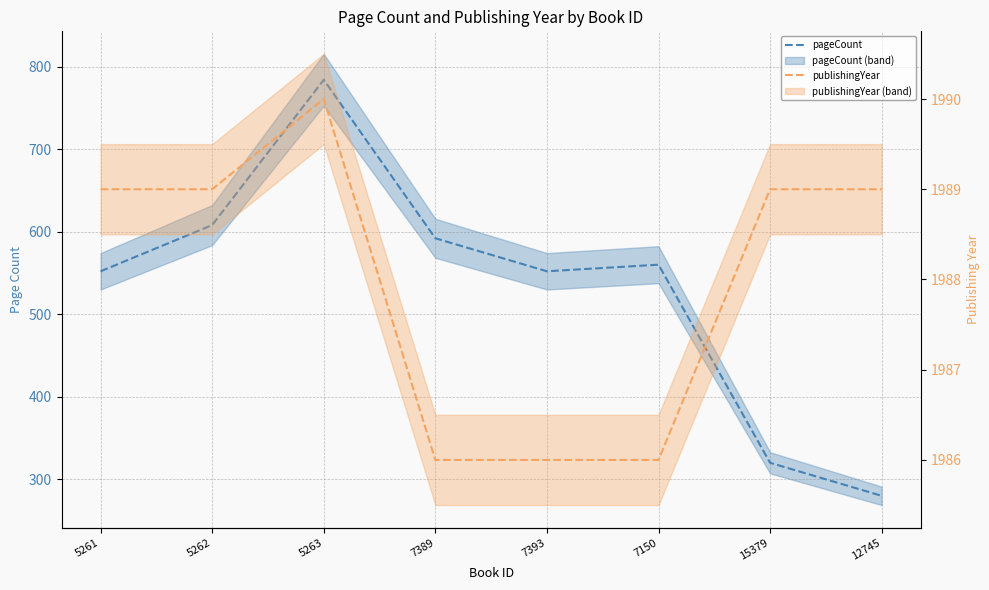

Does the chart display data point markers on the line(s)?

No